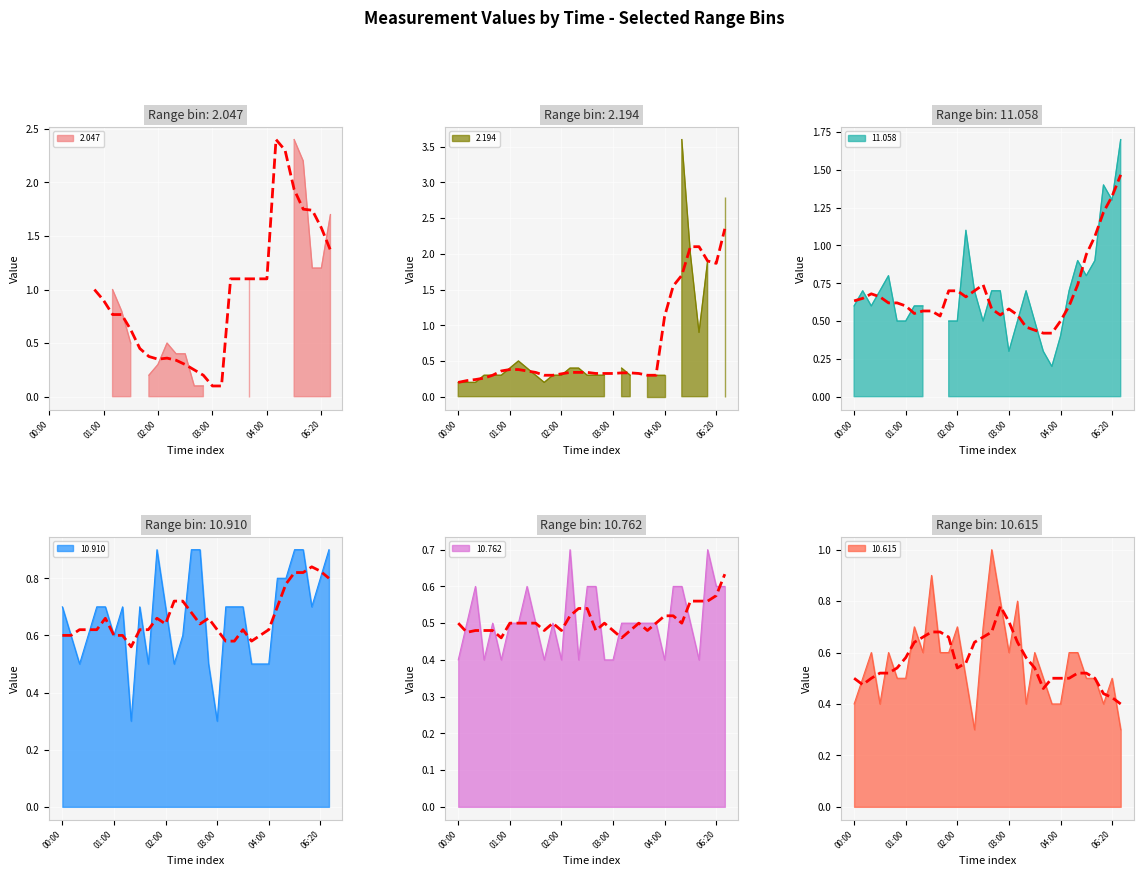

True or false: 10.615 trend has a value of 0.7 at 03:00.

True